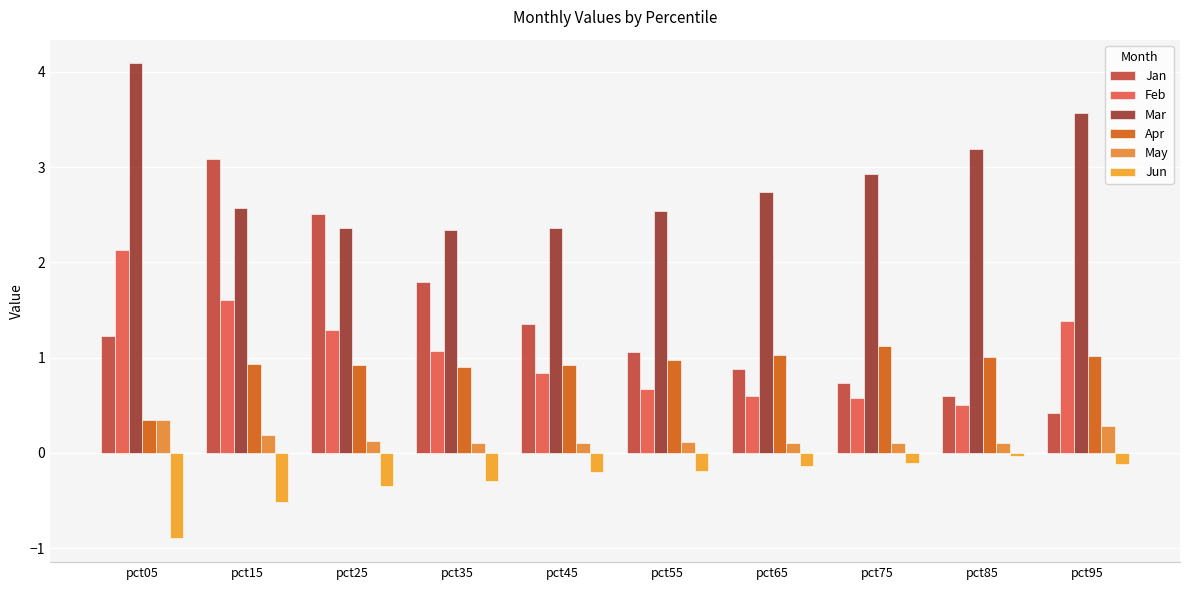

Does the chart contain stacked bars?

No